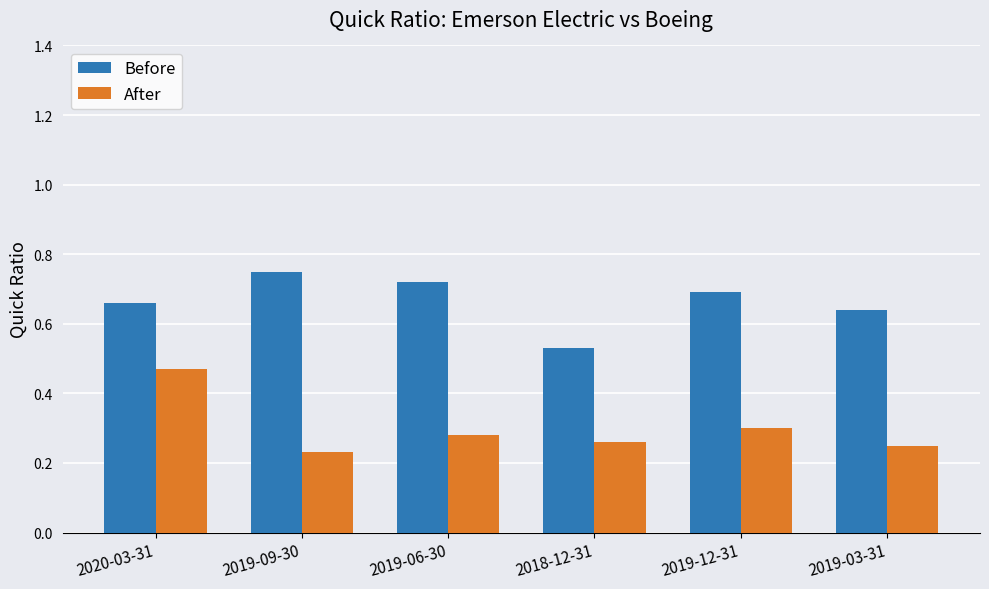

True or false: After has a value of 0.4 at 2018-12-31.

False